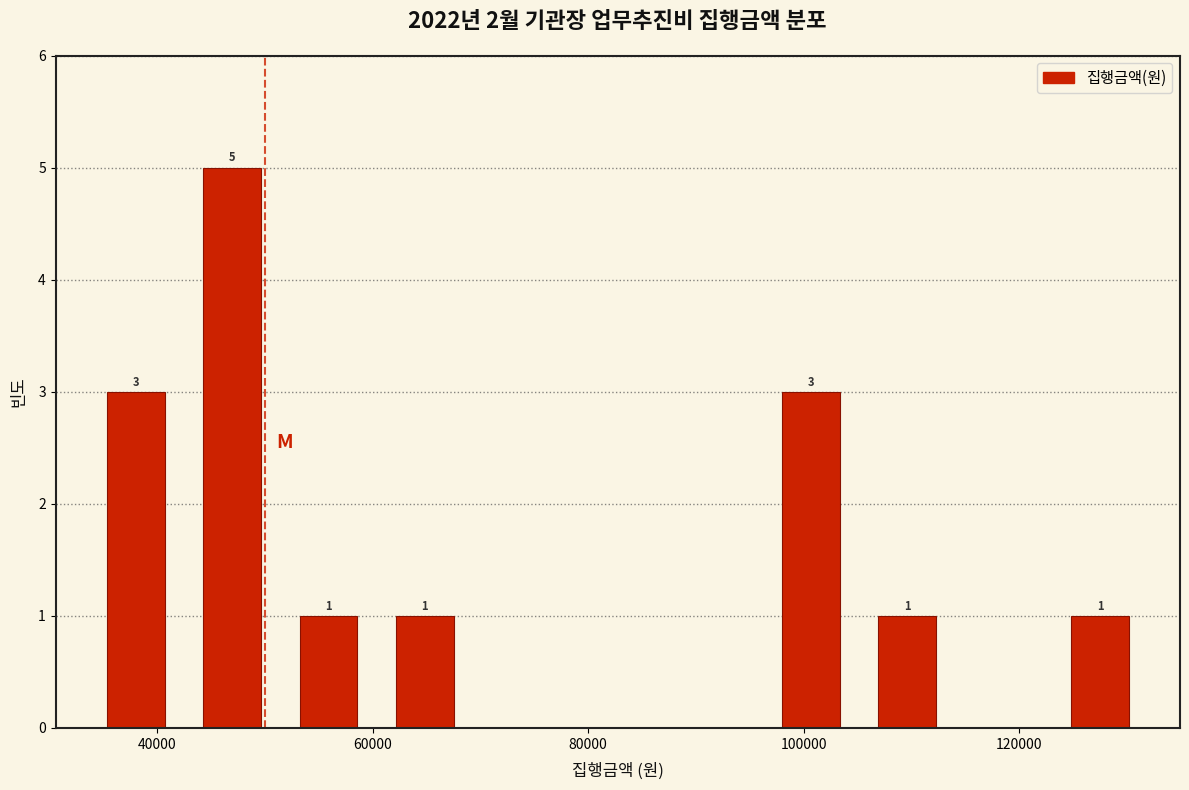

Which range on the x-axis has the tallest bar?

42000 to 52000